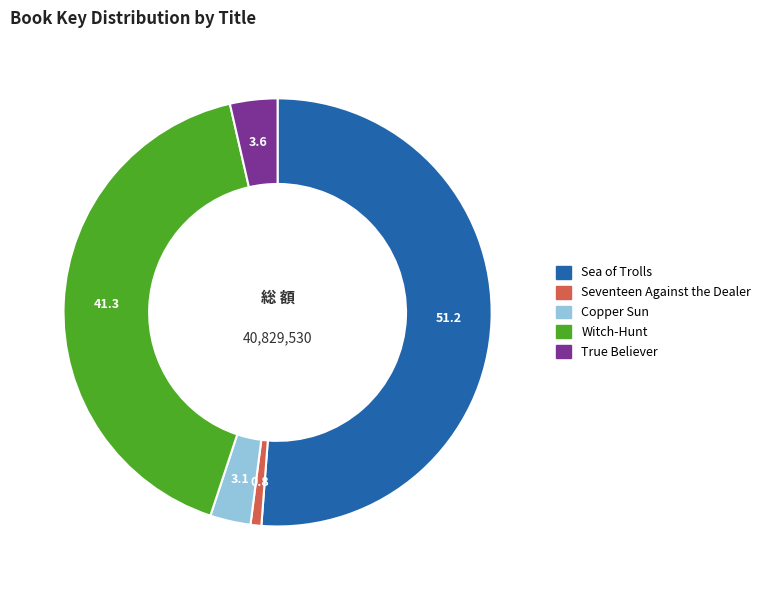

What is the smallest slice in the pie chart?

Seventeen Against the Dealer